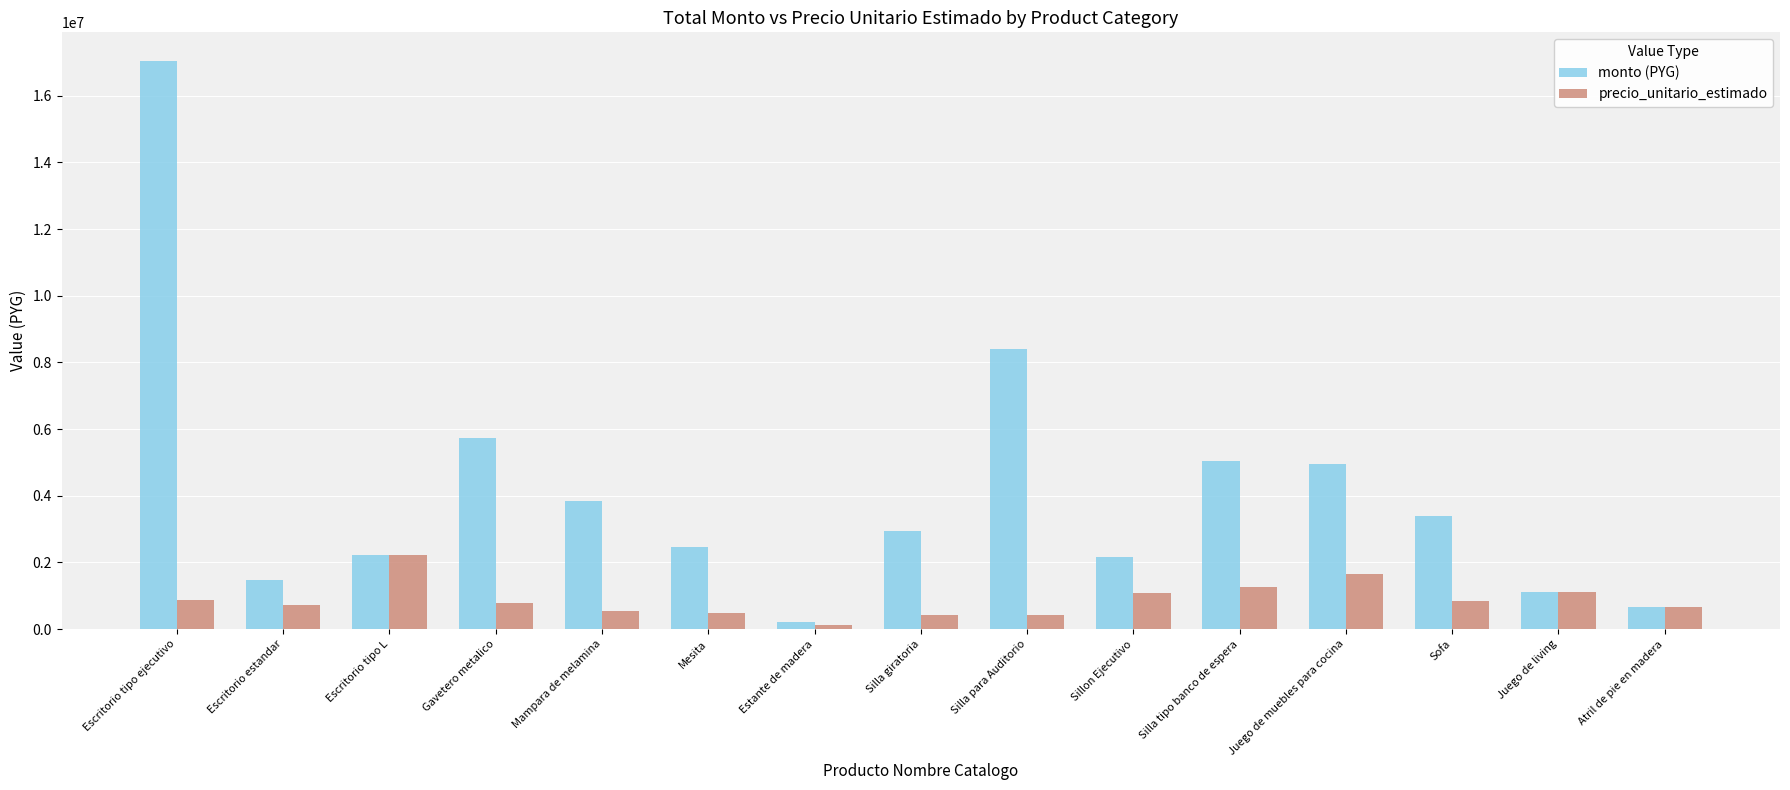

How many values in the precio_unitario_estimado series are below 778000?

7